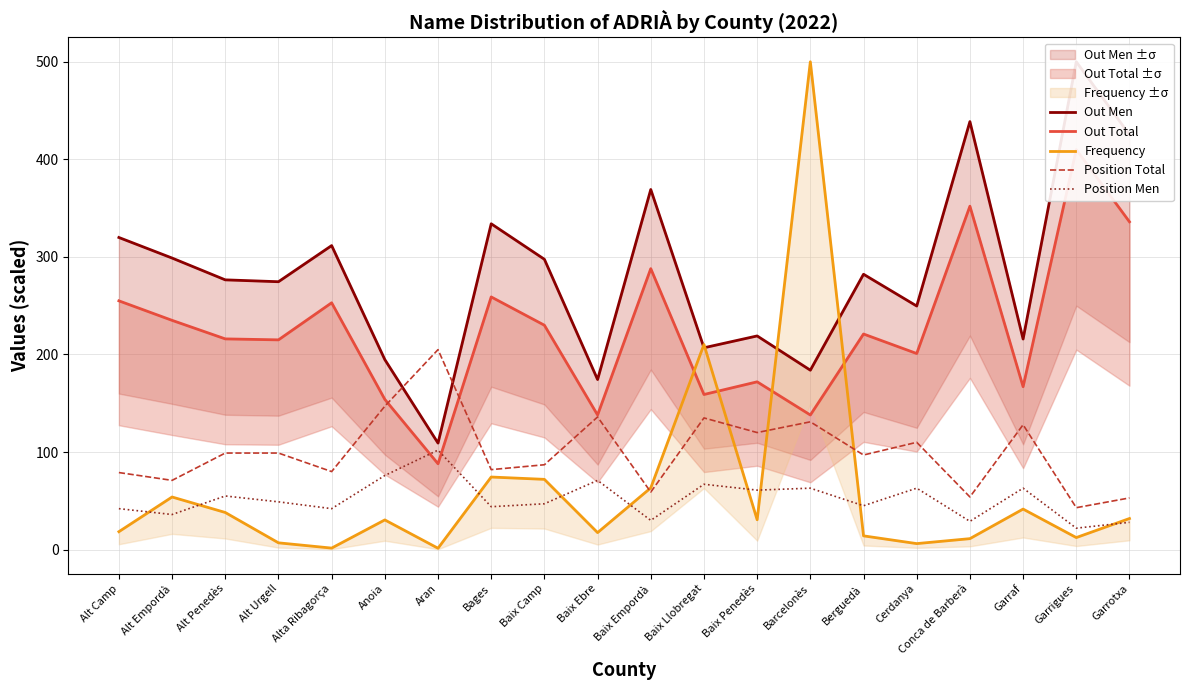

How many data points in Out Total are above 221?

9